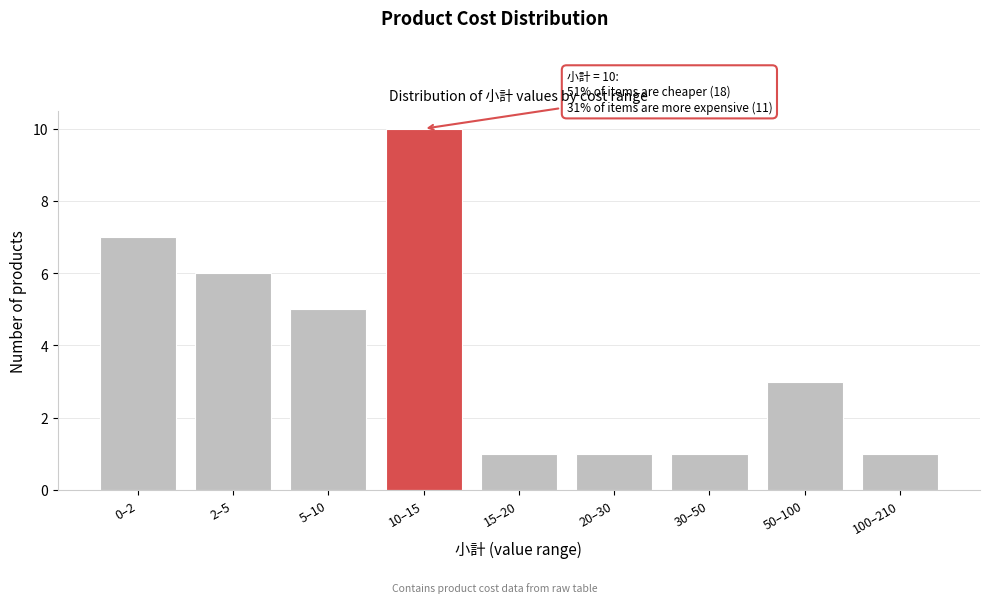

Reading left to right, transcribe all the data shown in this chart.

7	6	5	10	1	1	1	3	1